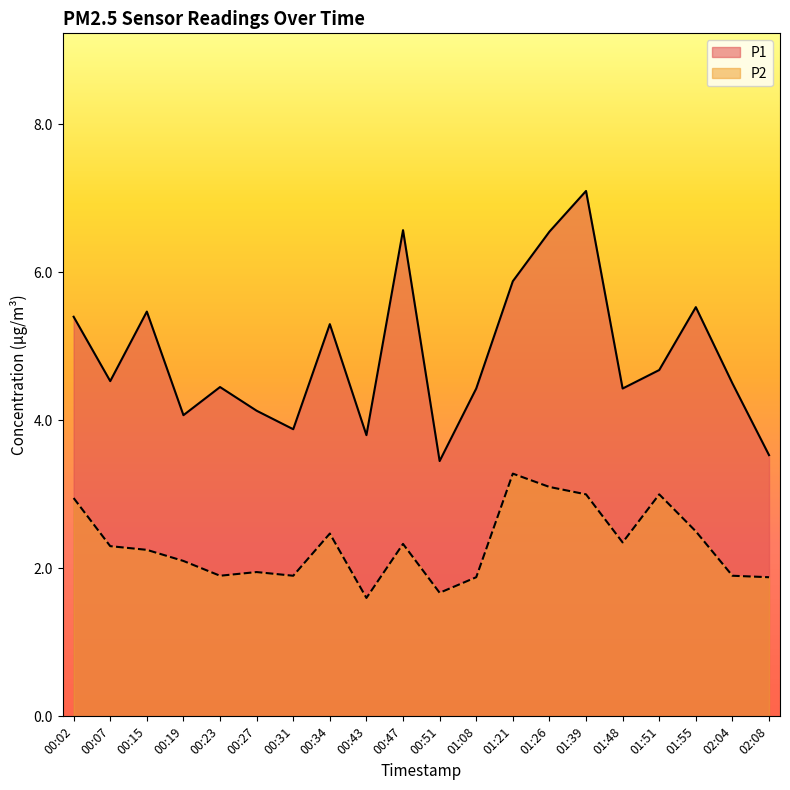

What is the average value of the P1 series?

4.9